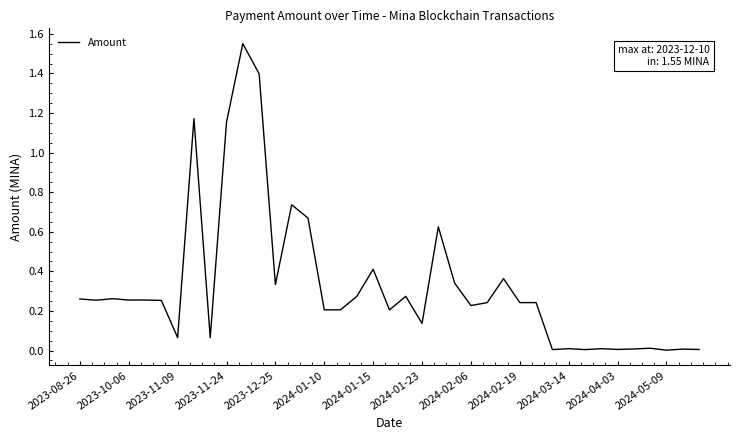

What is the difference between the maximum and minimum values?

1.5